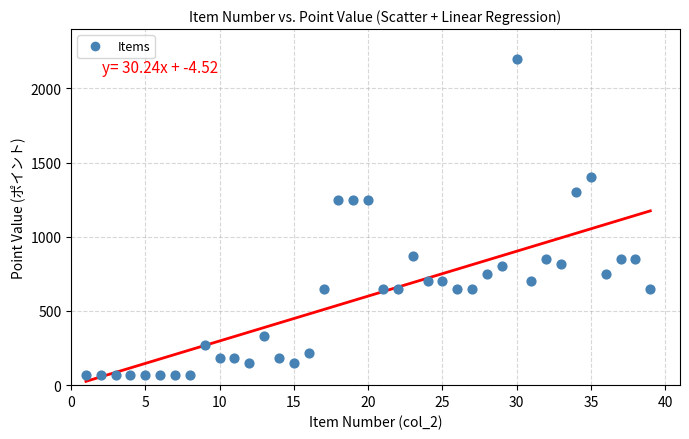

What is the range of Y values (max minus min)?

2130